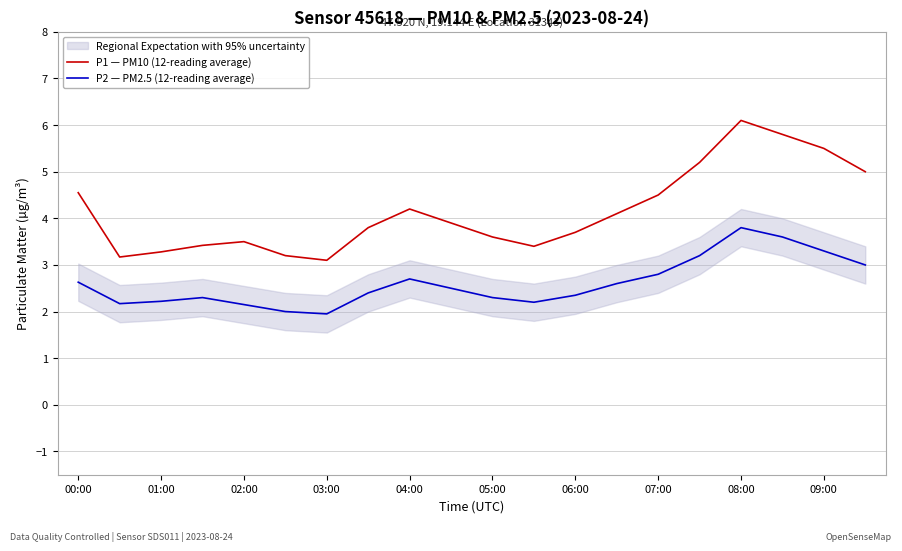

At how many categories does at least one series exceed 6?

1